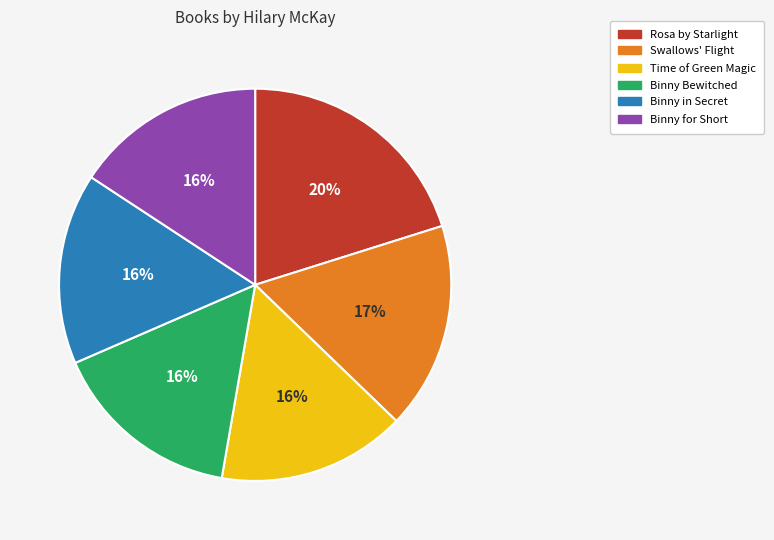

Which has a higher value, Swallows' Flight or Binny for Short?

Swallows' Flight